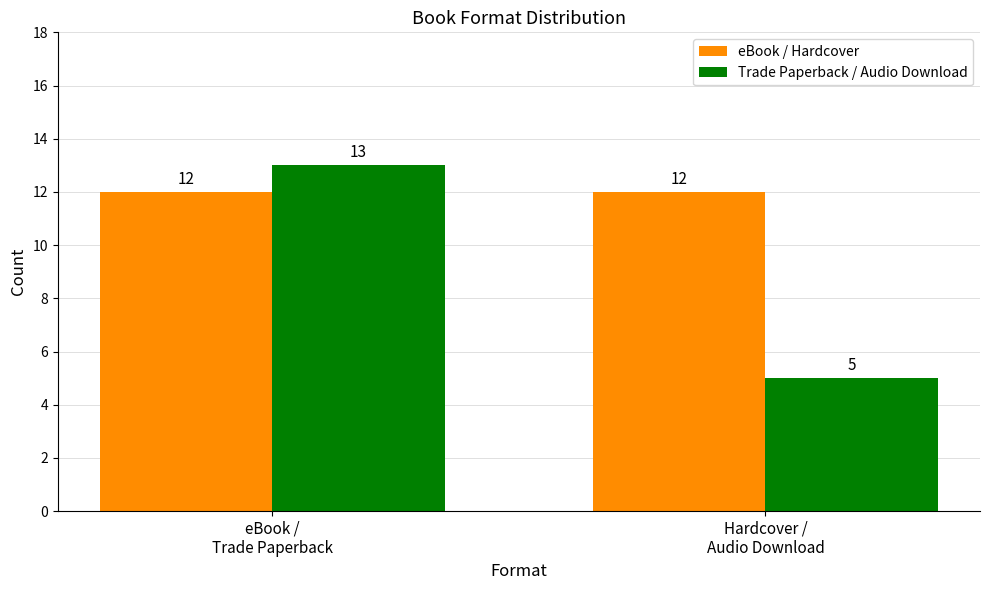

What is the average value of the Trade Paperback / Audio Download series?

9